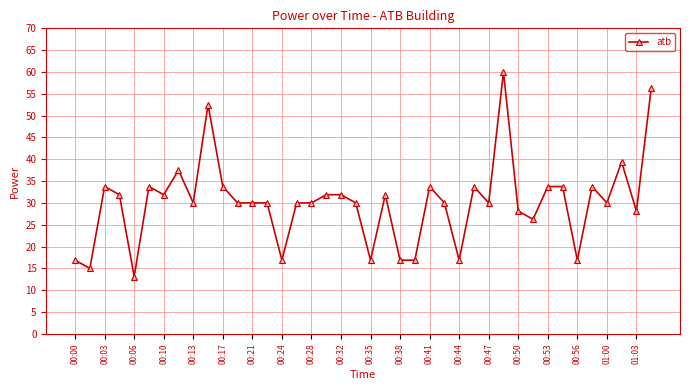

True or false: the data has more than 0 interior local peaks.

True